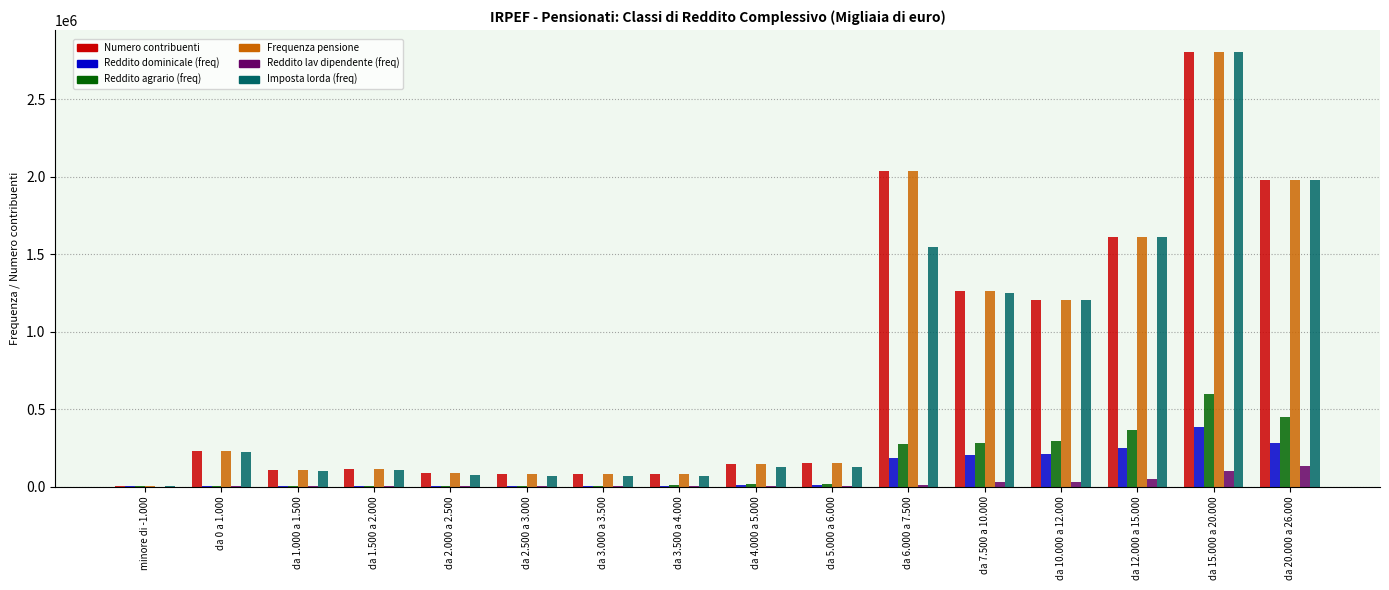

At which category is the sum across all series the highest?

da 15.000 a 20.000